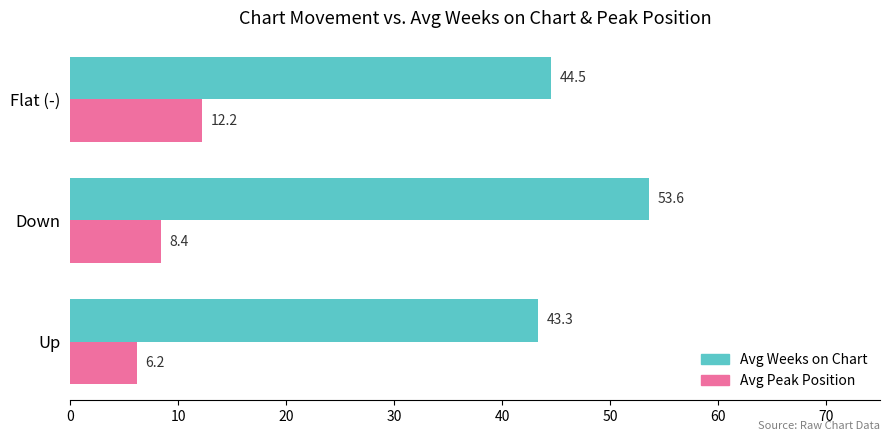

Rank the categories by Avg Weeks on Chart value from highest to lowest.

Down, Flat (-), Up